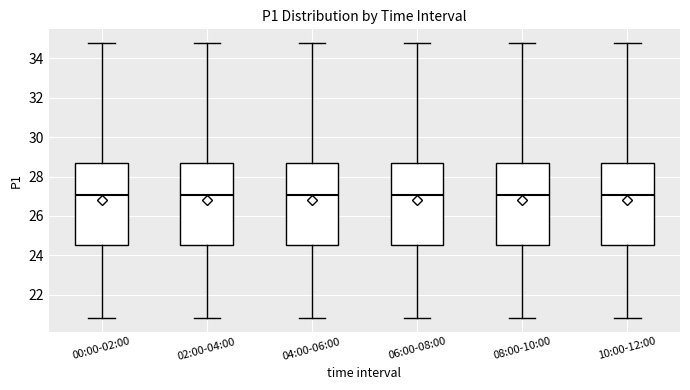

Reading left to right, read every box against the y-axis: the position of its median line, the range the box covers, and the ends of its whiskers. The values are not printed on the chart, so give them approximately, as read against the axis.

00:00-02:00: median 27.0, box 24.6 to 28.6, whiskers 20.8 to 34.8
02:00-04:00: median 27.0, box 24.6 to 28.6, whiskers 20.8 to 34.8
04:00-06:00: median 27.0, box 24.6 to 28.6, whiskers 20.8 to 34.8
06:00-08:00: median 27.0, box 24.6 to 28.6, whiskers 20.8 to 34.8
08:00-10:00: median 27.0, box 24.6 to 28.6, whiskers 20.8 to 34.8
10:00-12:00: median 27.0, box 24.6 to 28.6, whiskers 20.8 to 34.8